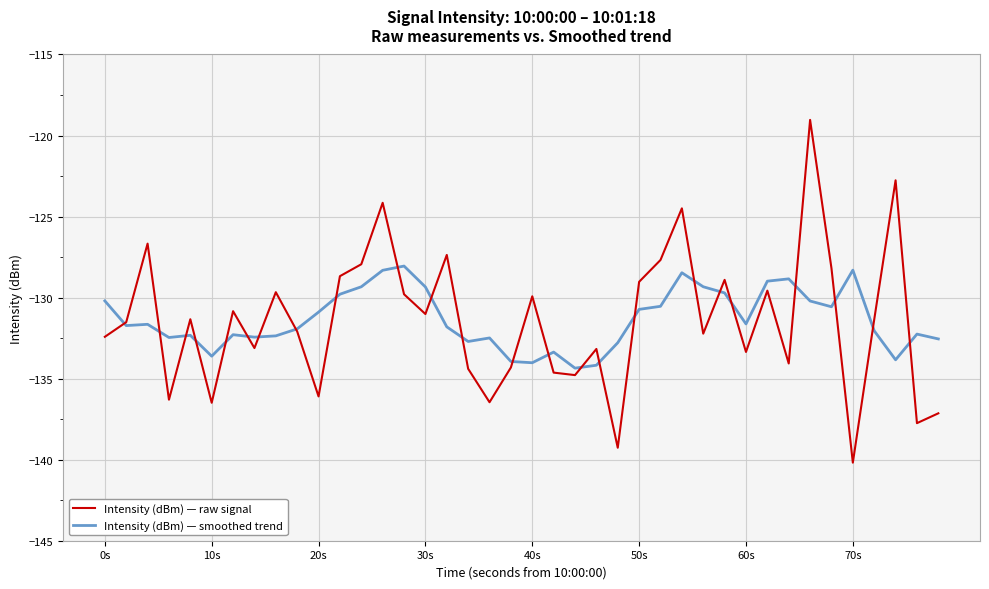

List the series in order of their peak value, highest first.

Intensity (dBm) — raw signal, Intensity (dBm) — smoothed trend